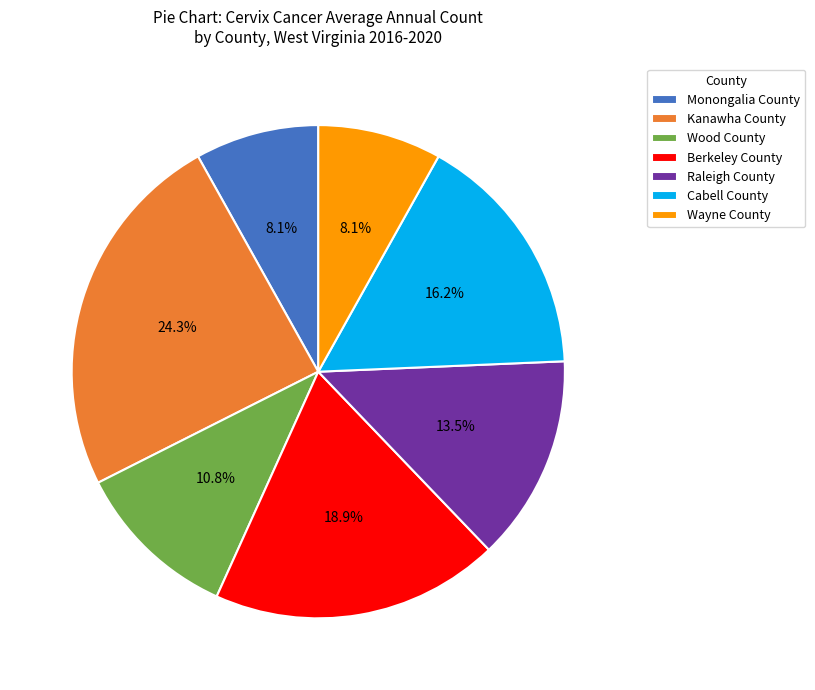

Count the number of slices in the pie.

7